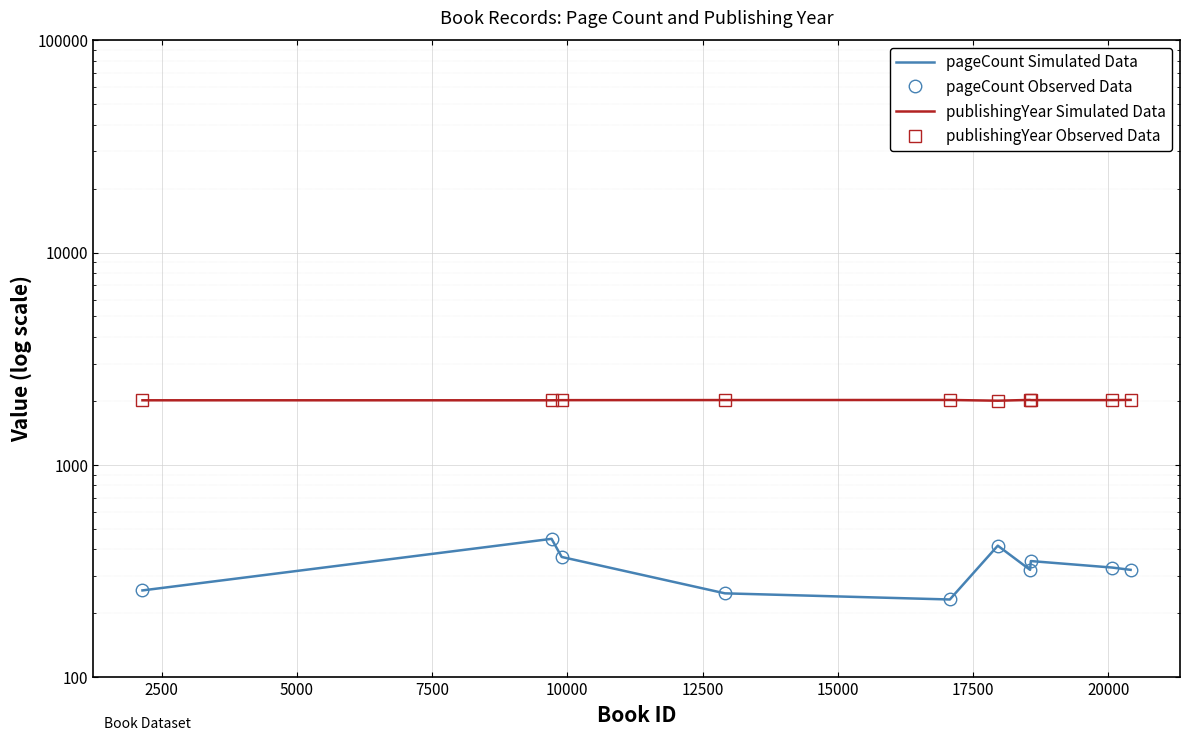

Reading left to right, extract all data points from this chart.

pageCount Simulated Data: 256	448	368	248	232	416	320	352	328	320
pageCount Observed Data: 256	448	368	248	232	416	320	352	328	320
publishingYear Simulated Data: 2014	2014	2017	2019	2021	2005	2022	2018	2018	2022
publishingYear Observed Data: 2014	2014	2017	2019	2021	2005	2022	2018	2018	2022